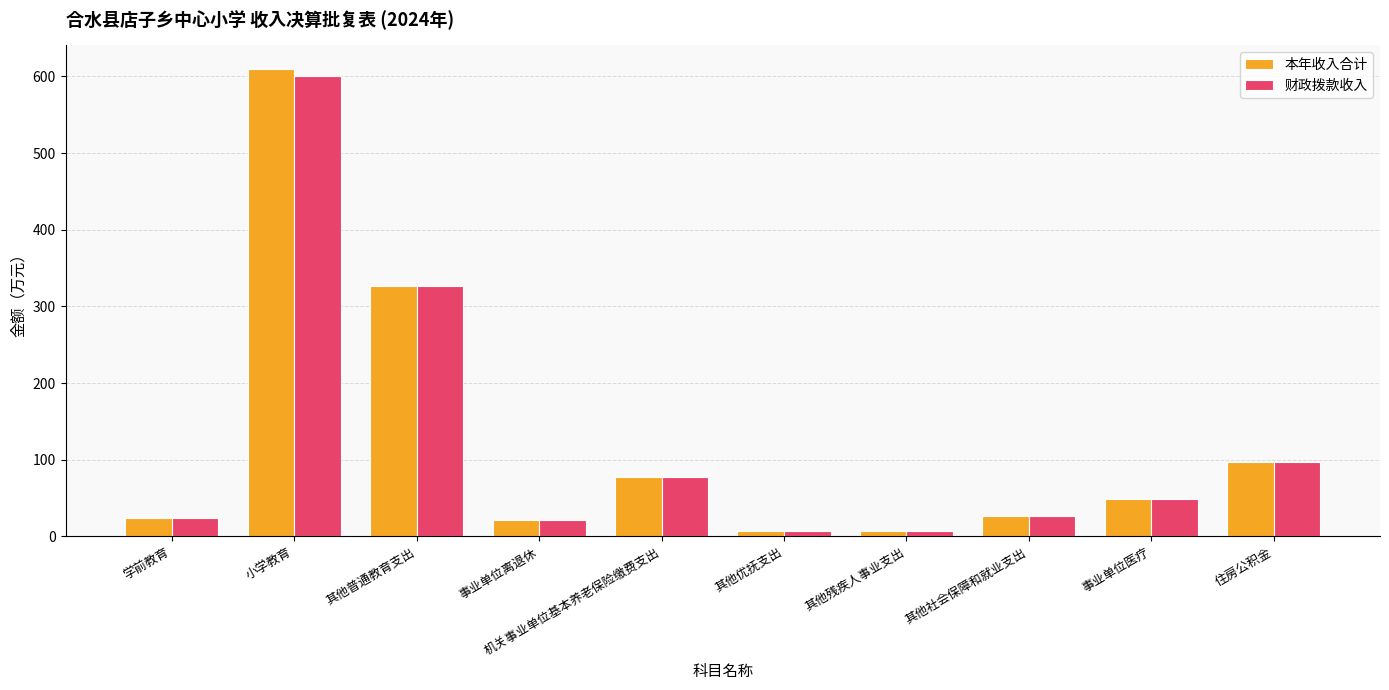

What is the spread (max minus min) of values at 小学教育?

9.4